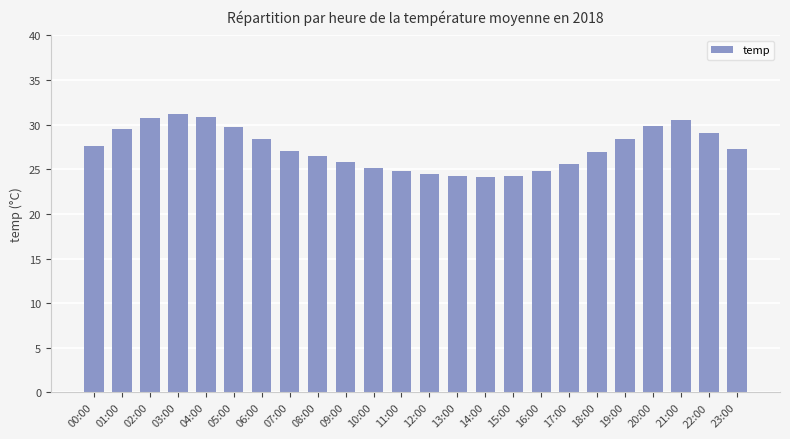

Is it true that the value at 20:00 is 39.7?

False